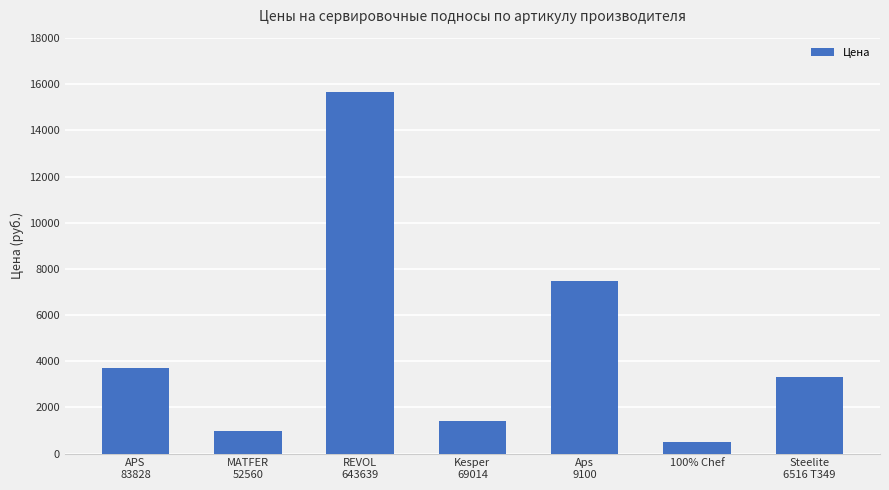

What is the approximate value at REVOL
643639, to the nearest 10?

15670